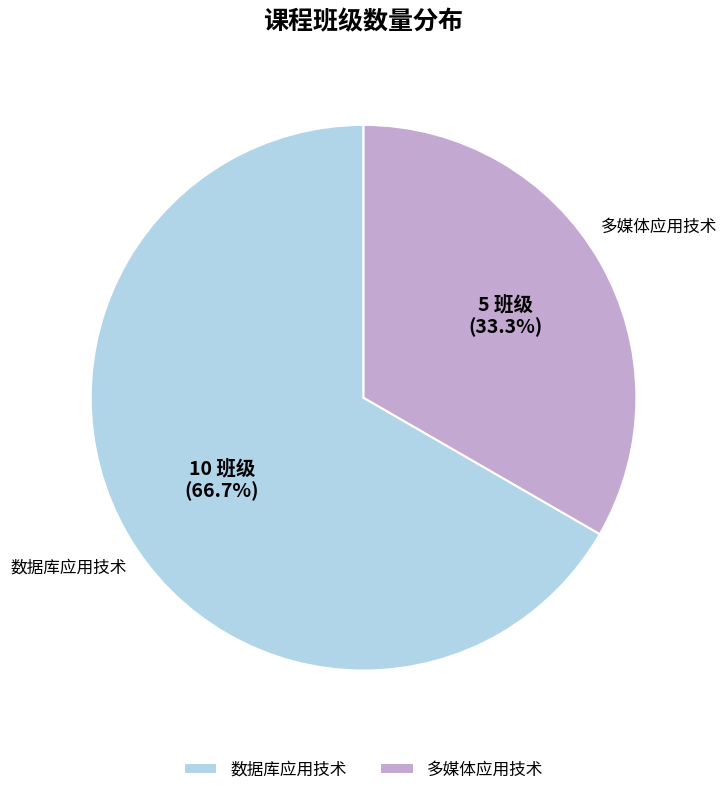

Is there any slice that represents more than half of the pie?

Yes